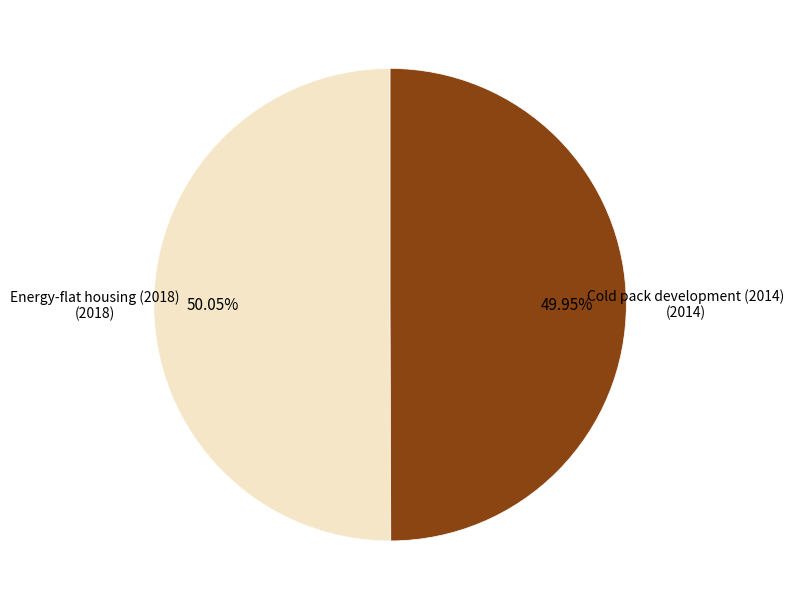

What is the ratio of the value at Cold pack development (2014) to the value at Energy-flat housing (2018)?

1.0